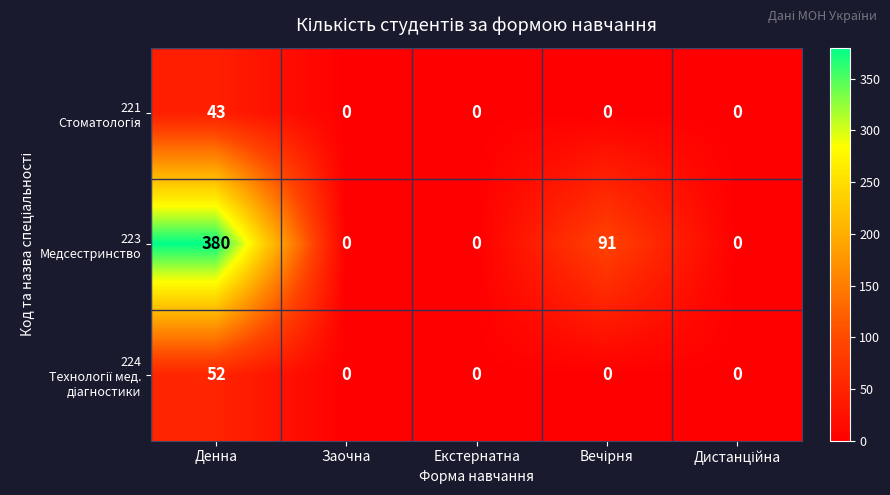

What is the difference between the highest and lowest values at Денна?

337